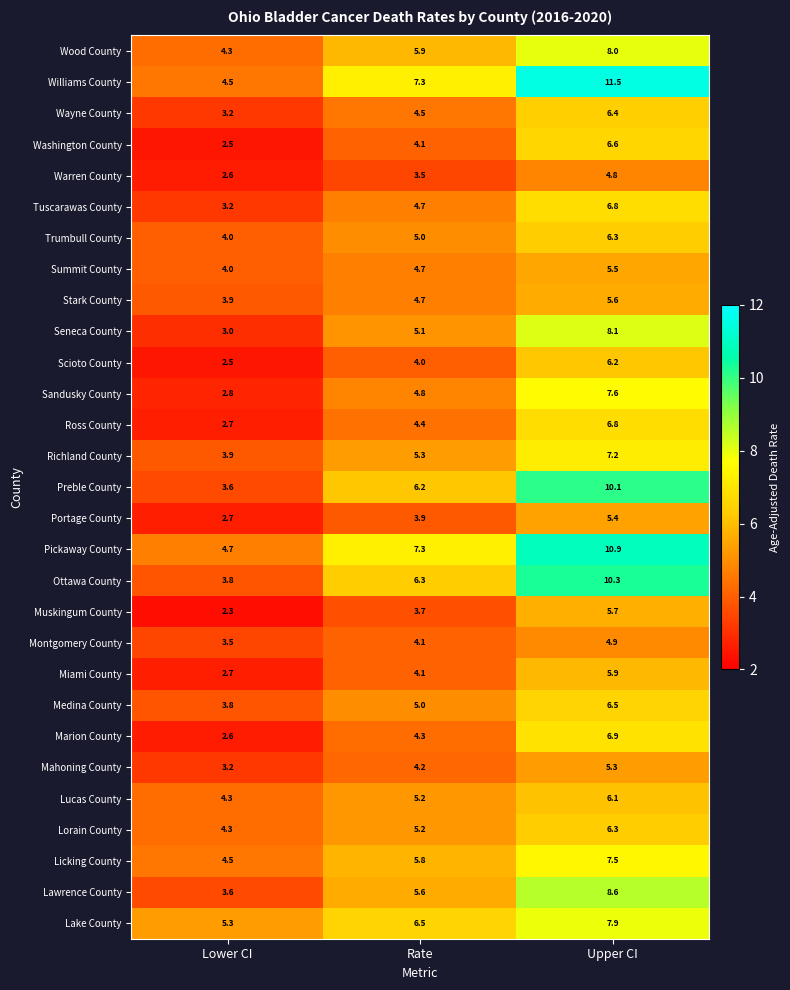

Is it true that Williams County equals 6.4 at Lower CI?

False